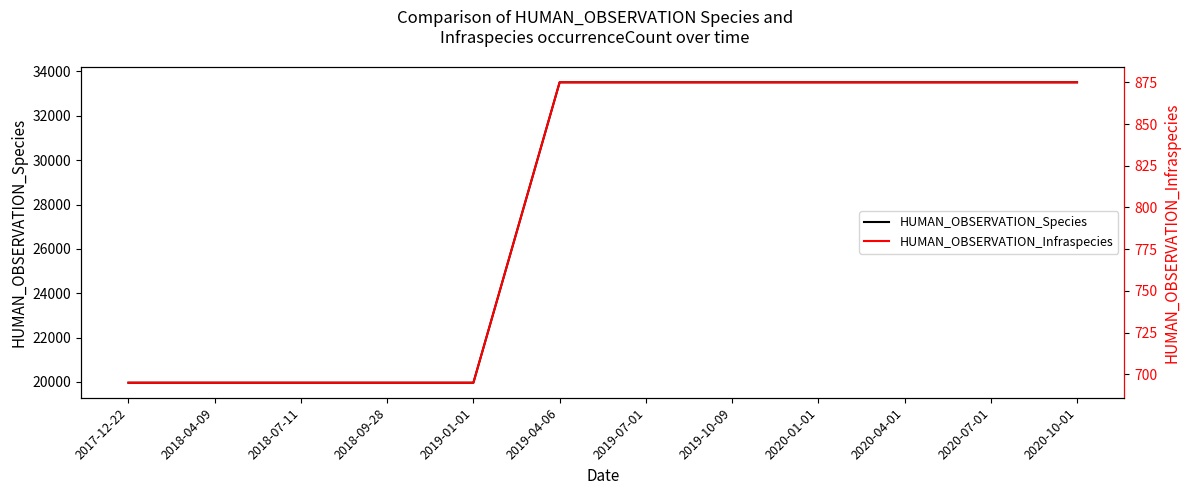

What is the maximum value for HUMAN_OBSERVATION_Infraspecies?

875